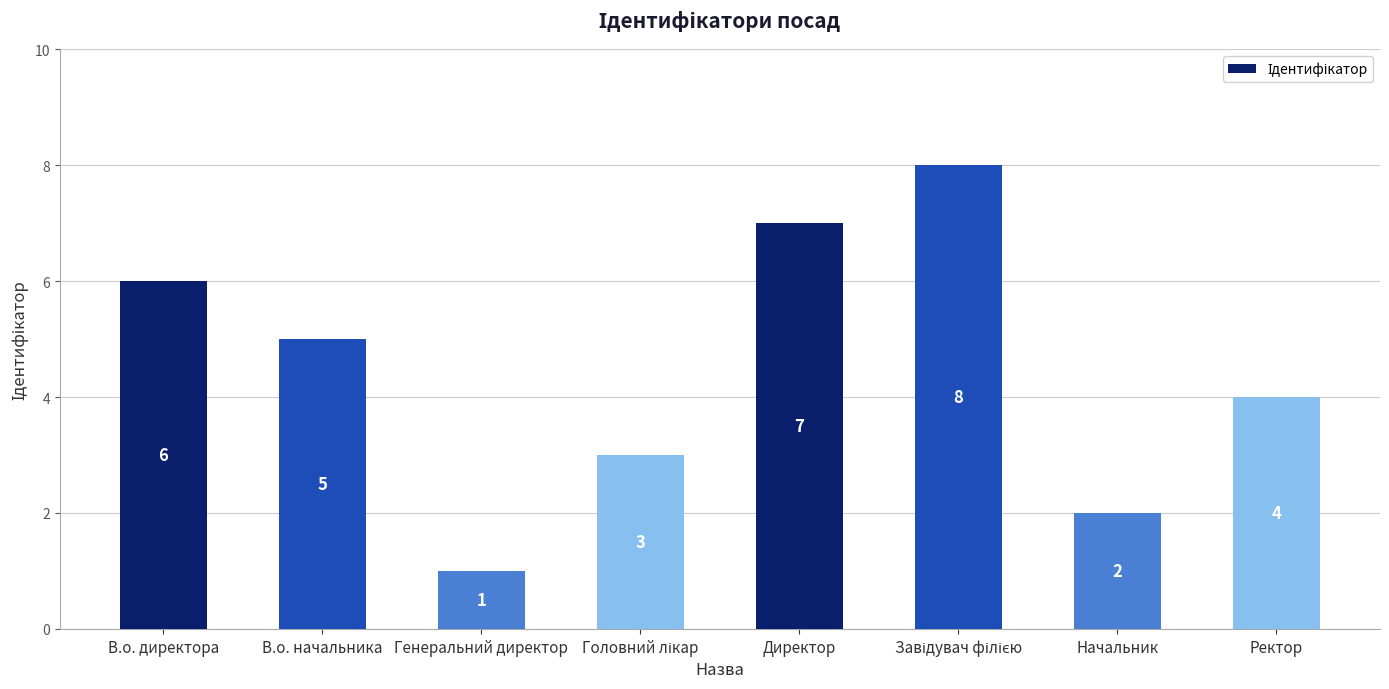

What is the maximum value shown in the chart?

8